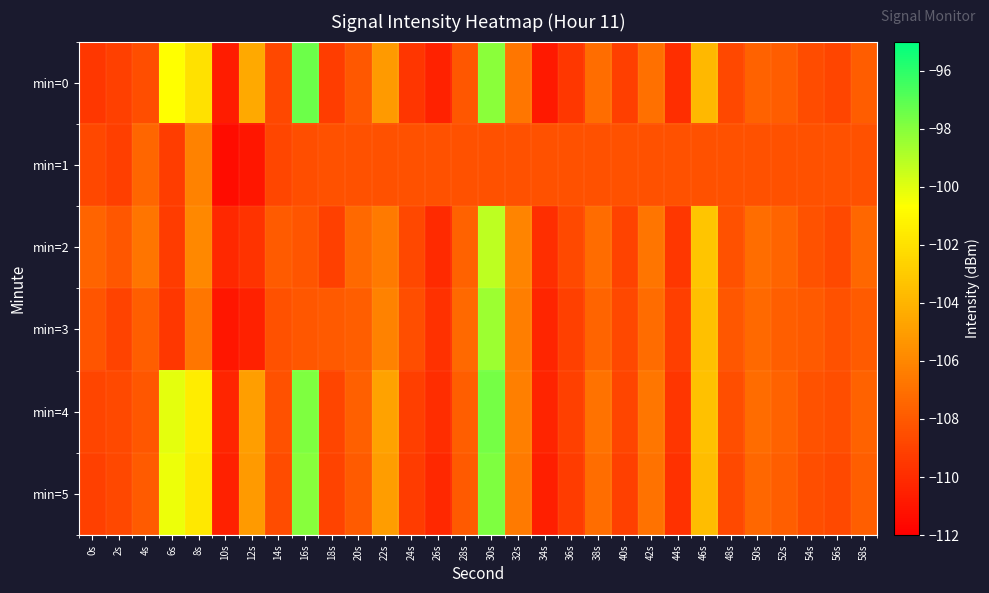

Which category has the lowest value across all series?

10s